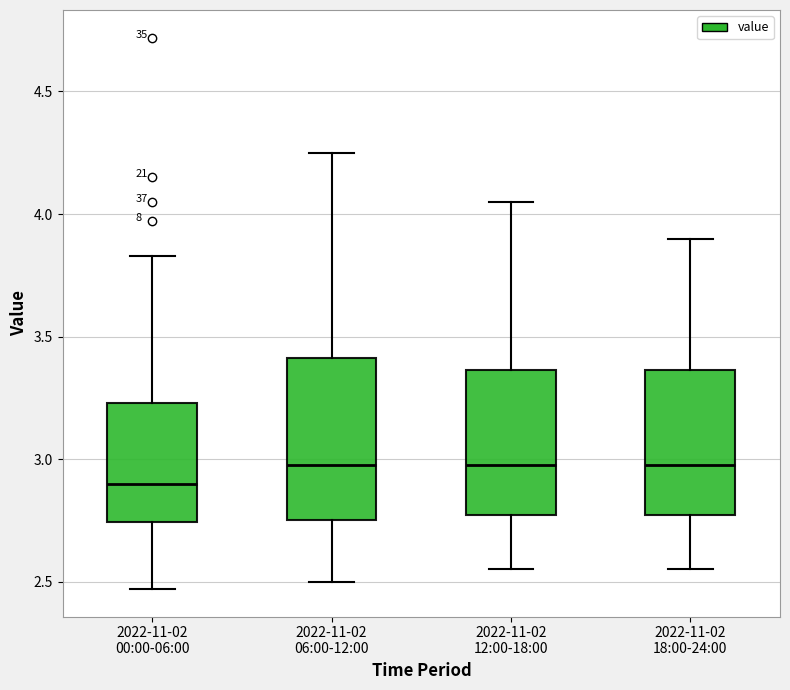

Reading left to right, read every box against the y-axis: the position of its median line, the range the box covers, and the ends of its whiskers. The values are not printed on the chart, so give them approximately, as read against the axis.

2022-11-02 00:00-06:00: median 2.90, box 2.75 to 3.25, whiskers 2.45 to 3.85
2022-11-02 06:00-12:00: median 3.00, box 2.75 to 3.40, whiskers 2.50 to 4.25
2022-11-02 12:00-18:00: median 3.00, box 2.75 to 3.35, whiskers 2.55 to 4.05
2022-11-02 18:00-24:00: median 3.00, box 2.75 to 3.35, whiskers 2.55 to 3.90